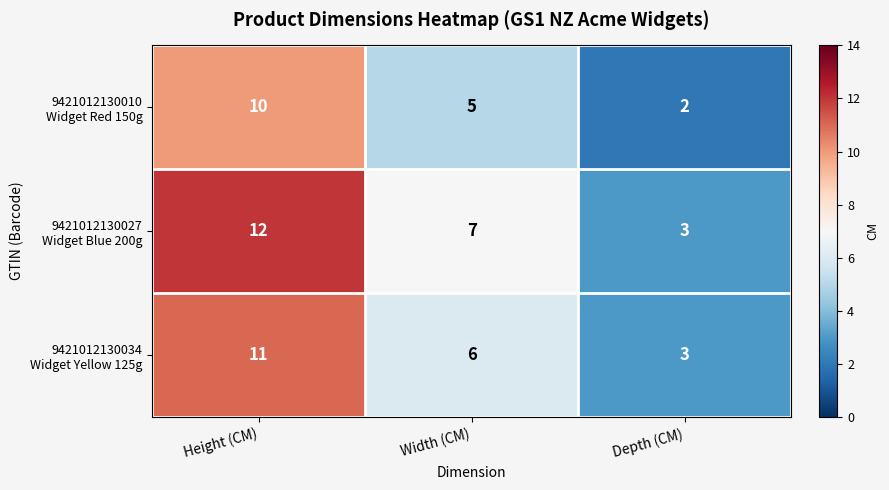

How many series are shown in this chart?

3